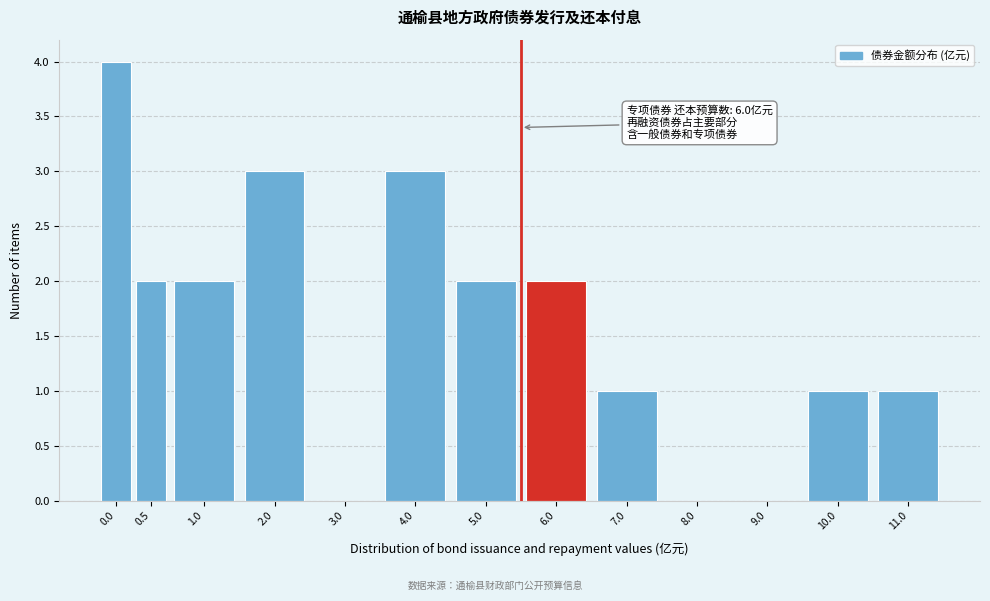

Between 0.5 and 7.0, which is larger?

0.5